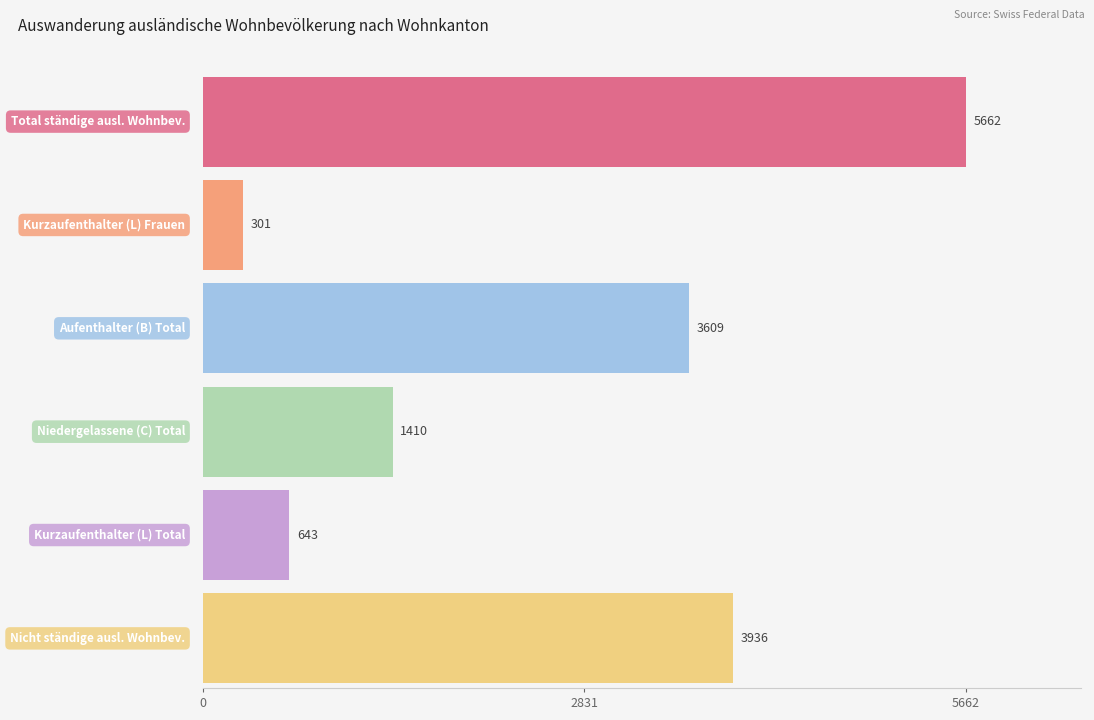

Which series has the largest total across all categories?

Total ständige ausl. Wohnbev.